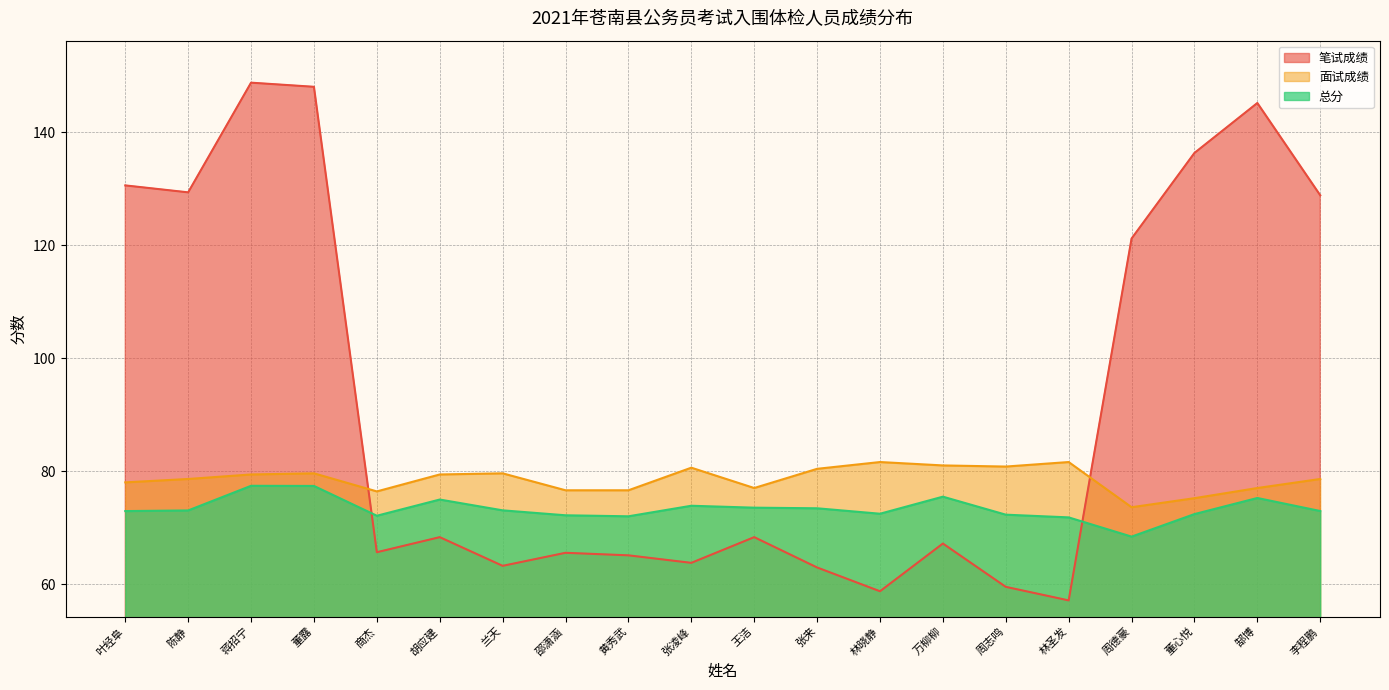

Reading left to right, list all the values displayed in this chart.

笔试成绩: 叶经阜=130.6	陈静=129.3	蒋招宁=148.8	董露=148.0	商杰=65.6	胡应建=68.3	兰天=63.2	邵潇涵=65.5	黄秀武=65.1	张凌峰=63.8	王洁=68.3	张来=62.9	林晓静=58.7	万柳柳=67.2	周志鸣=59.5	林圣发=57.1	周德豪=121.2	董心悦=136.3	郜博=145.2	李程鹏=128.8
面试成绩: 叶经阜=78.0	陈静=78.6	蒋招宁=79.4	董露=79.6	商杰=76.4	胡应建=79.4	兰天=79.6	邵潇涵=76.6	黄秀武=76.6	张凌峰=80.6	王洁=77.0	张来=80.4	林晓静=81.6	万柳柳=81.0	周志鸣=80.8	林圣发=81.6	周德豪=73.6	董心悦=75.2	郜博=77.0	李程鹏=78.6
总分: 叶经阜=72.9	陈静=73.0	蒋招宁=77.4	董露=77.4	商杰=72.1	胡应建=75.0	兰天=73.0	邵潇涵=72.2	黄秀武=72.0	张凌峰=73.9	王洁=73.5	张来=73.4	林晓静=72.4	万柳柳=75.5	周志鸣=72.3	林圣发=71.8	周德豪=68.4	董心悦=72.4	郜博=75.2	李程鹏=72.9